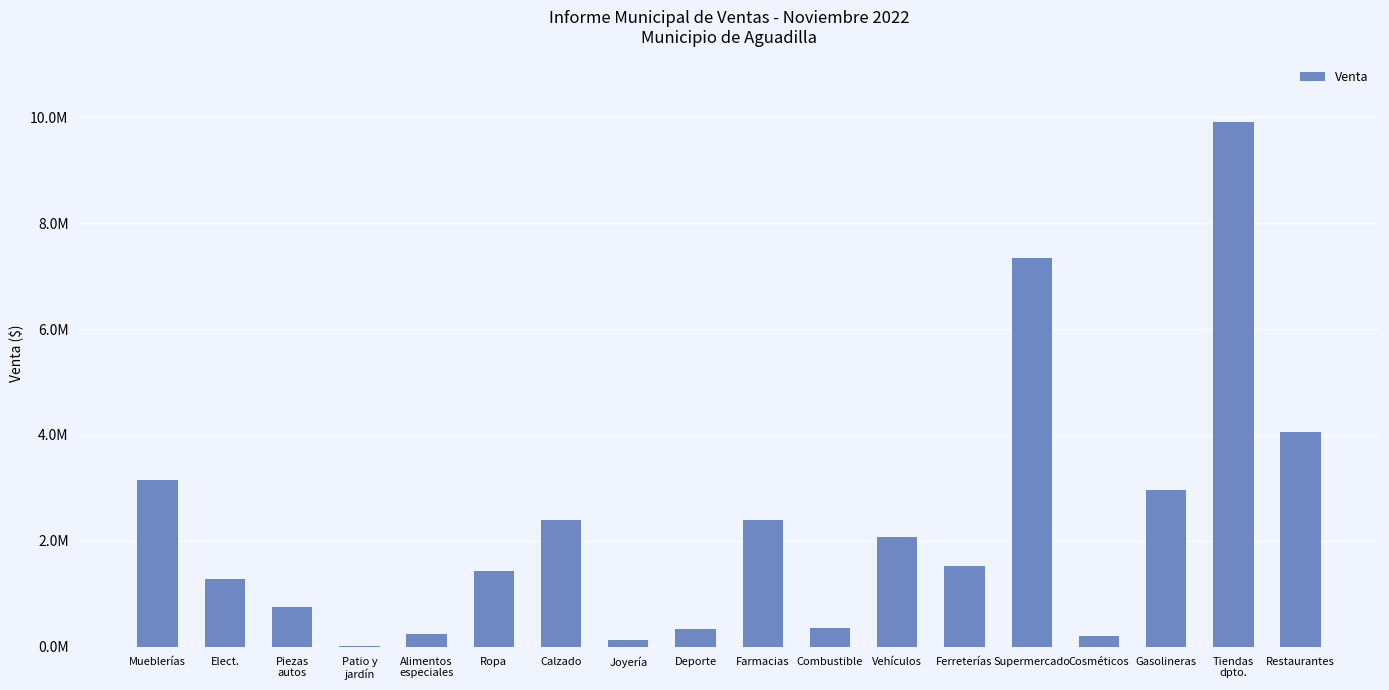

What is the difference between the values at Ferreterías and Tiendas
dpto.?

8378793.1